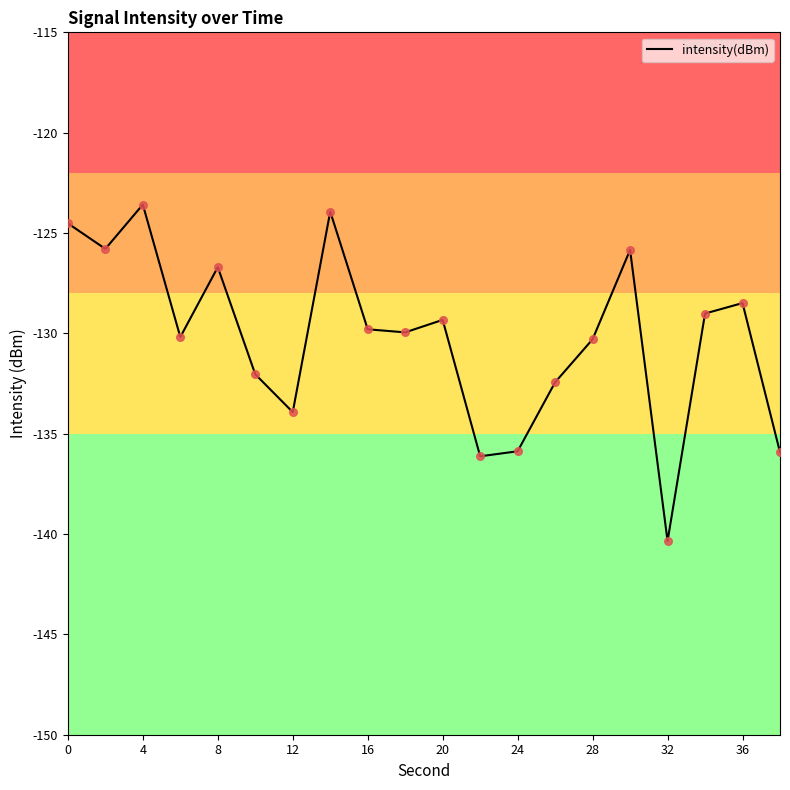

What is the difference between the maximum and minimum values?

16.8